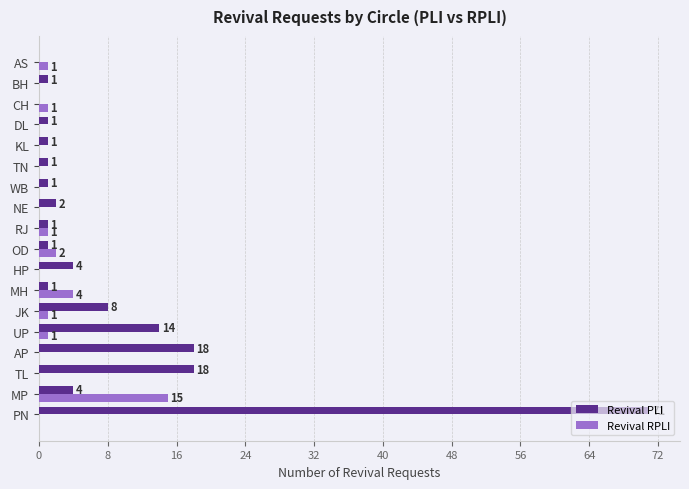

True or false: Revival RPLI has a value of 0 at BH.

True